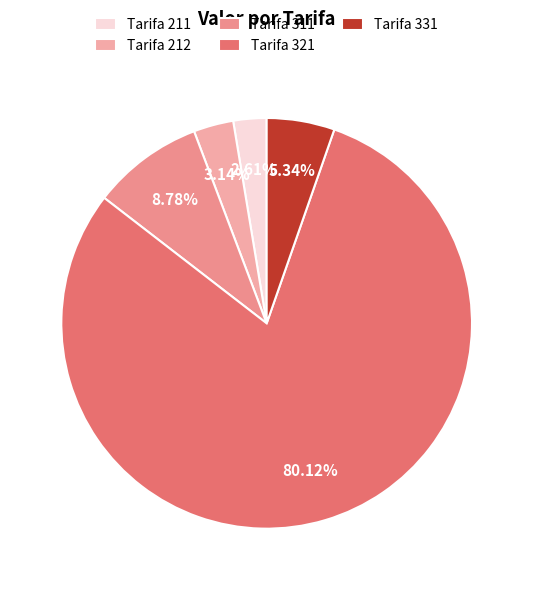

How many segments does this pie chart have?

5